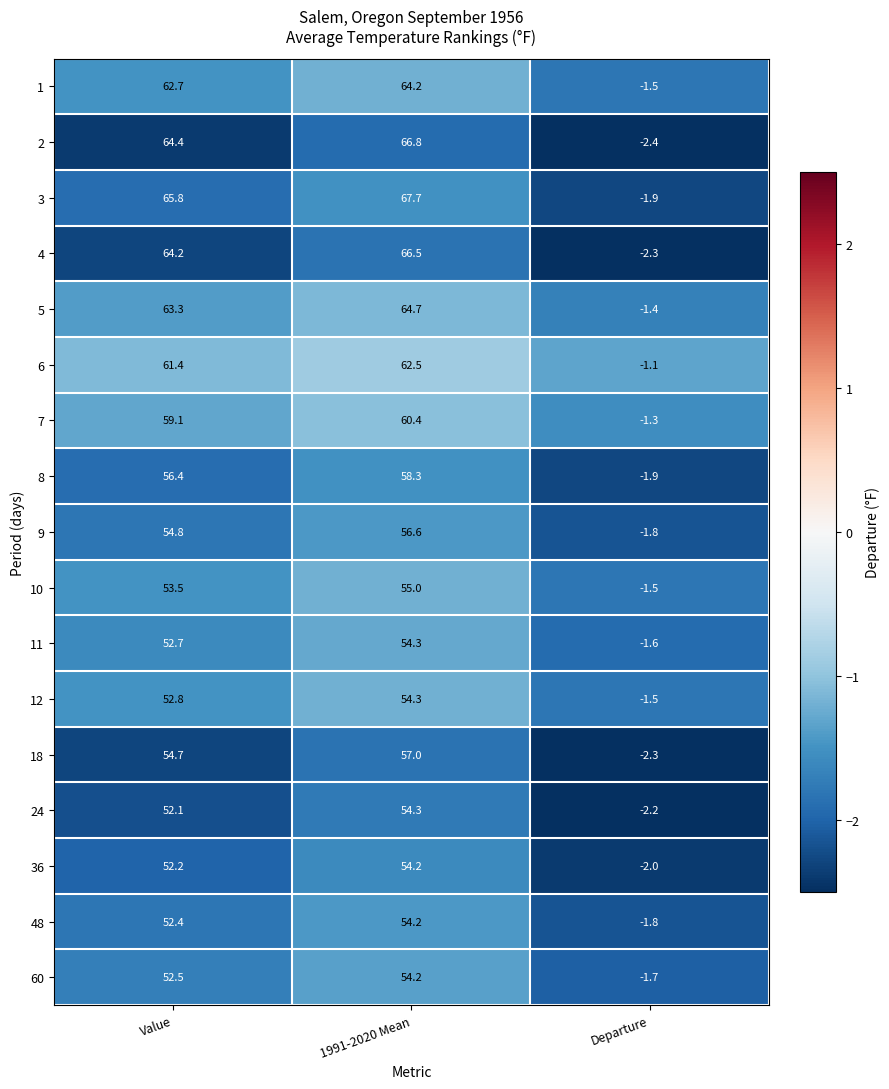

Which series has the widest spread of values?

3